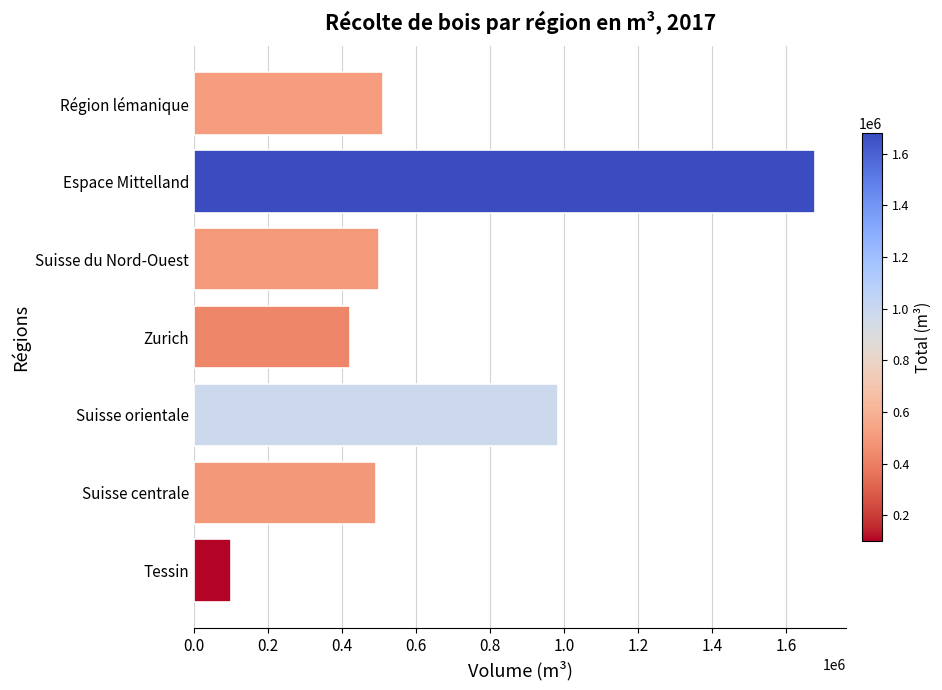

What is the minimum value shown in the chart?

100916